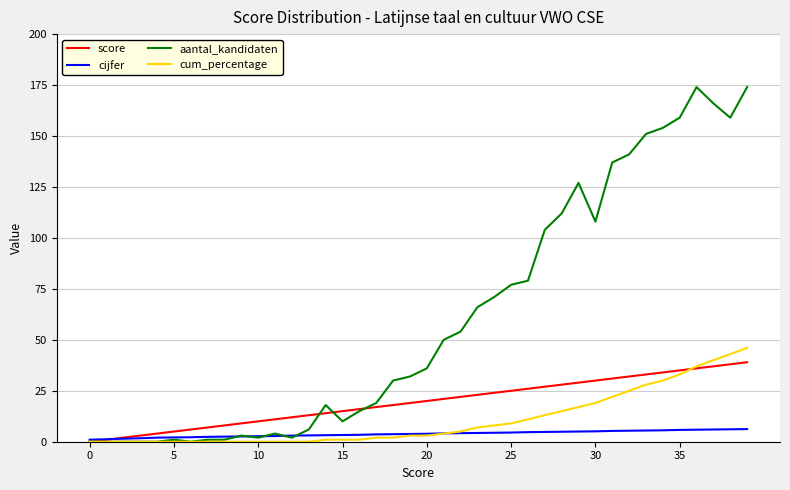

True or false: cum_percentage and score cross at least once.

True